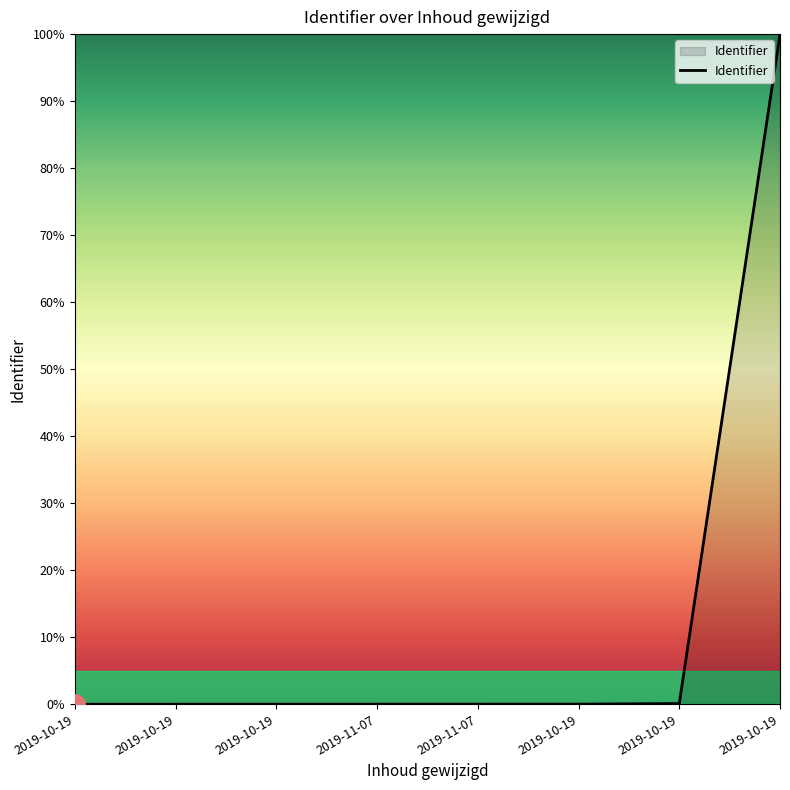

True or false: the data has more than 1 interior local peaks.

False